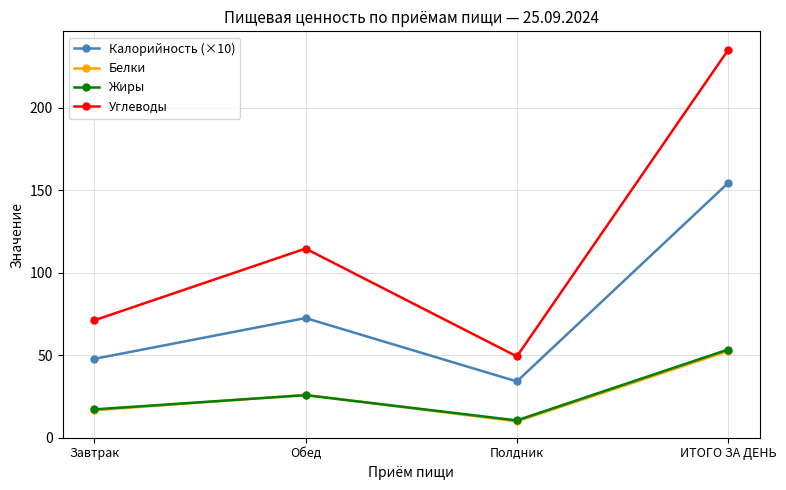

At which category does the chart reach its peak across all series?

ИТОГО ЗА ДЕНЬ